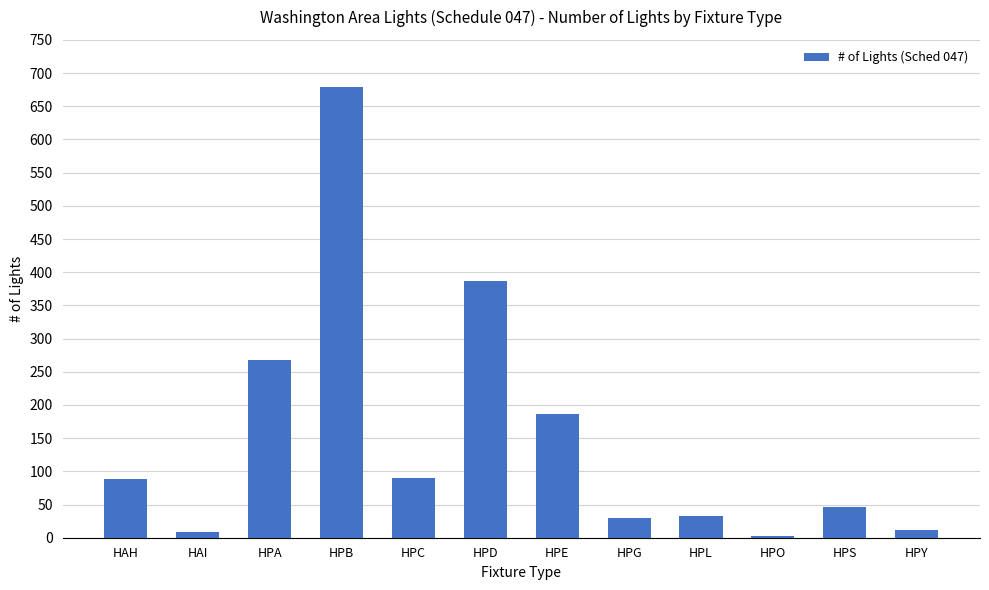

Which label corresponds to the largest value in the chart?

HPB